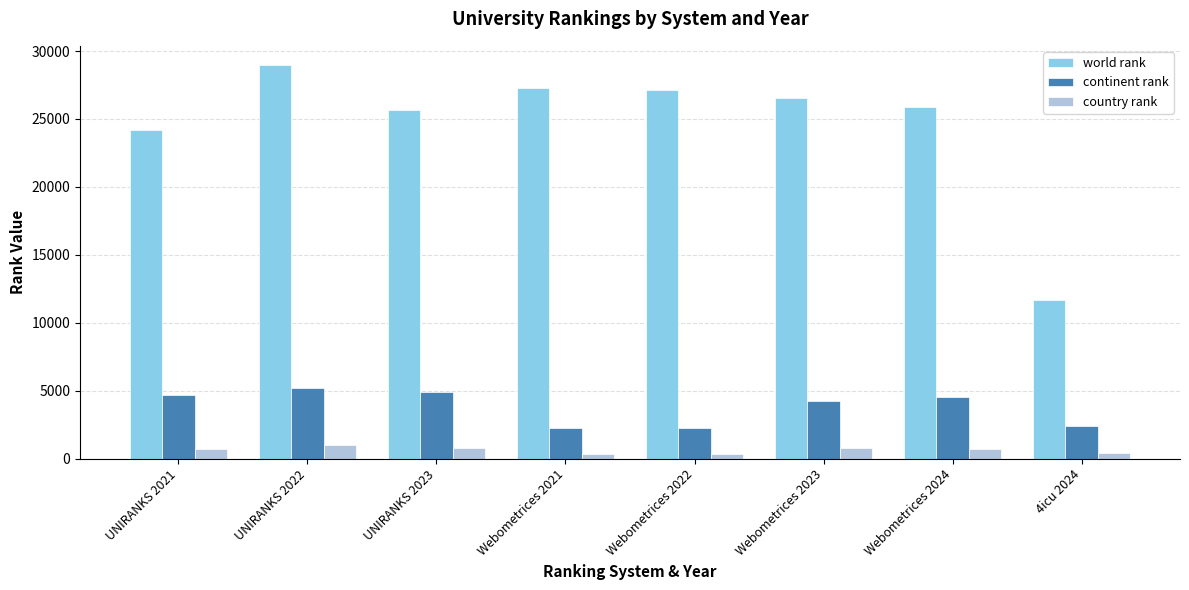

What is the label of the 1st bar from the right?

4icu 2024